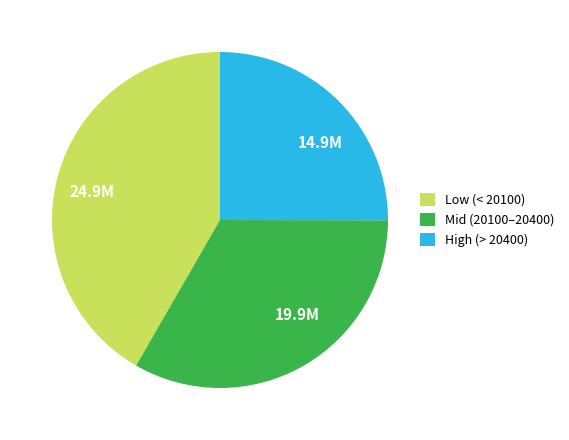

The 14.9M slice represents 31% of the pie. True or false?

False